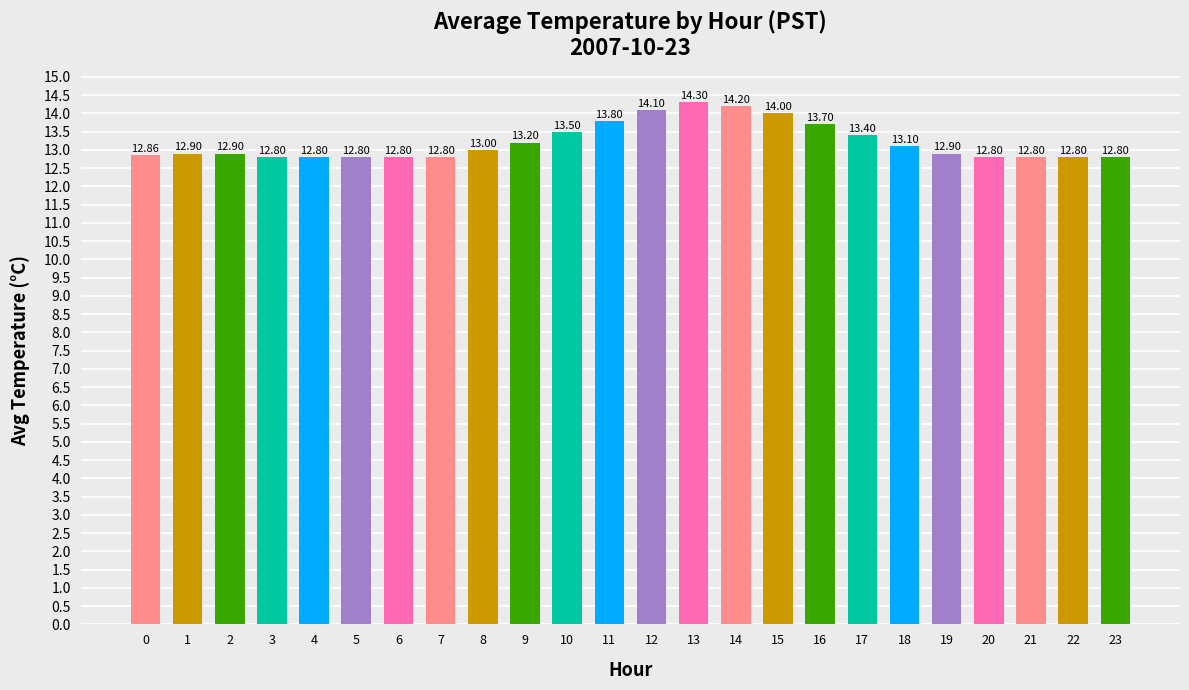

Is it true that the value at 6 is 12.8?

True